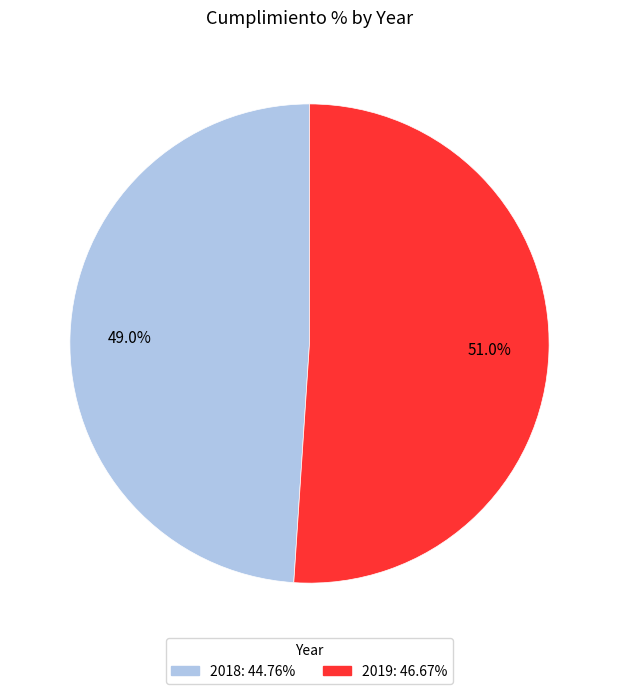

Does 2019 account for over 50% of the chart?

Yes